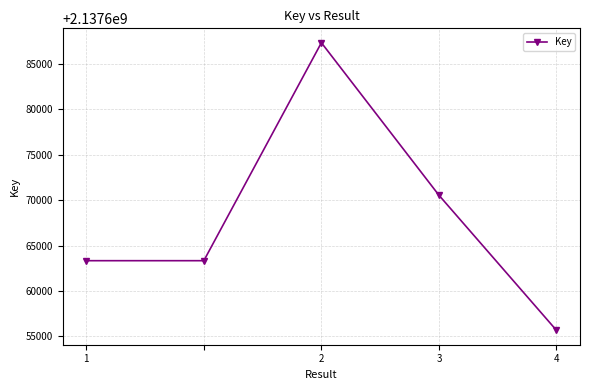

What is the value of the 2nd point from the left?

2137663338